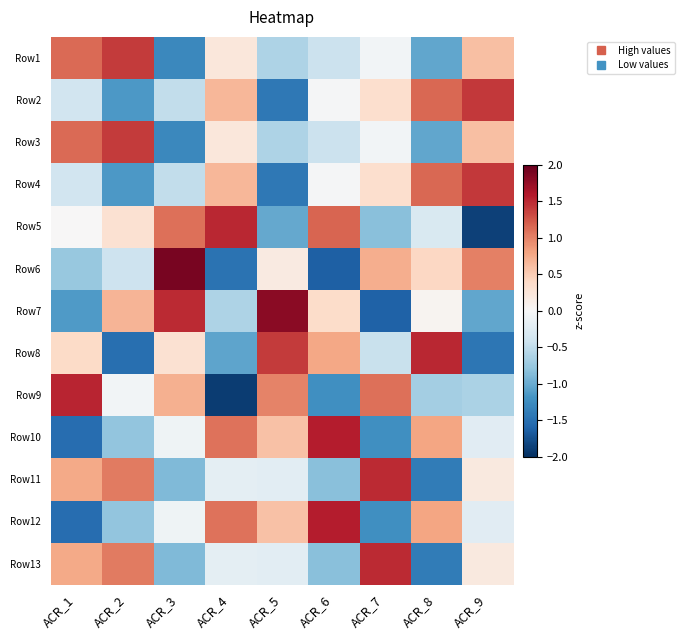

How many series are shown in this chart?

13